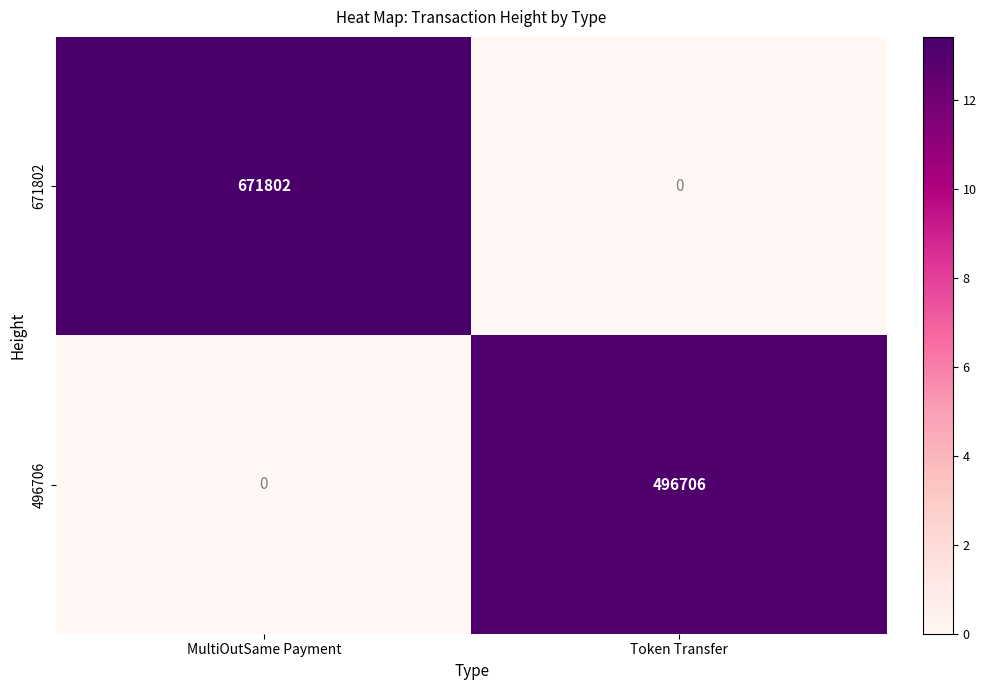

What is the sum of all 496706 values?

496706